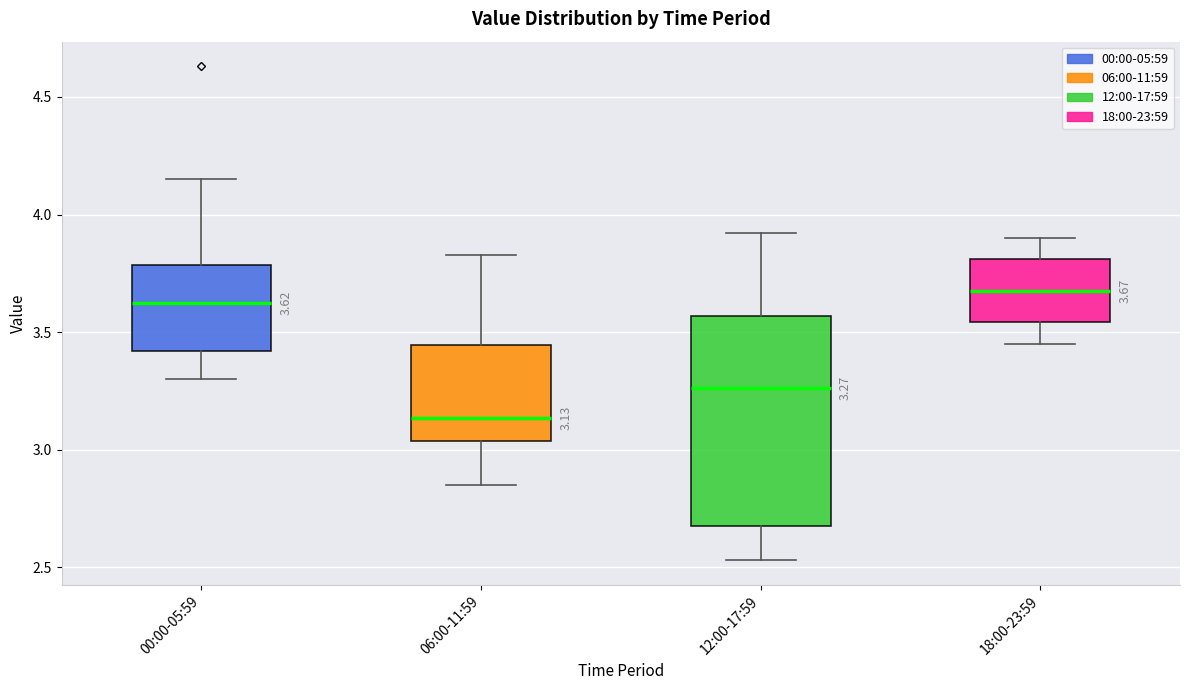

Which box is the tallest, from its lower edge to its upper edge?

12:00-17:59